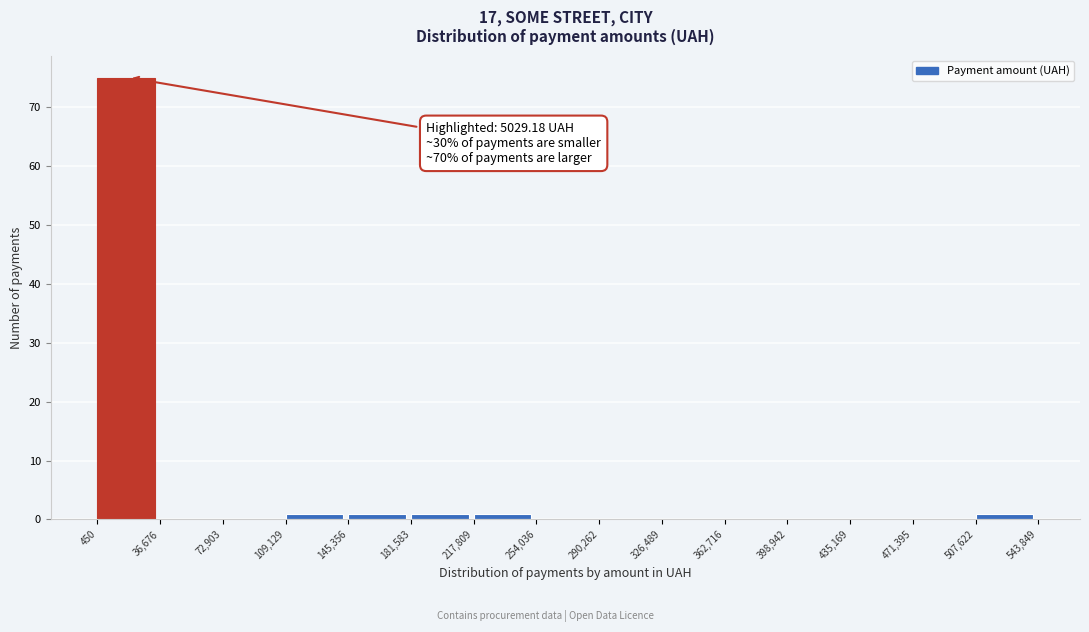

Over which range of the x-axis is the bar tallest?

450 to 36,676